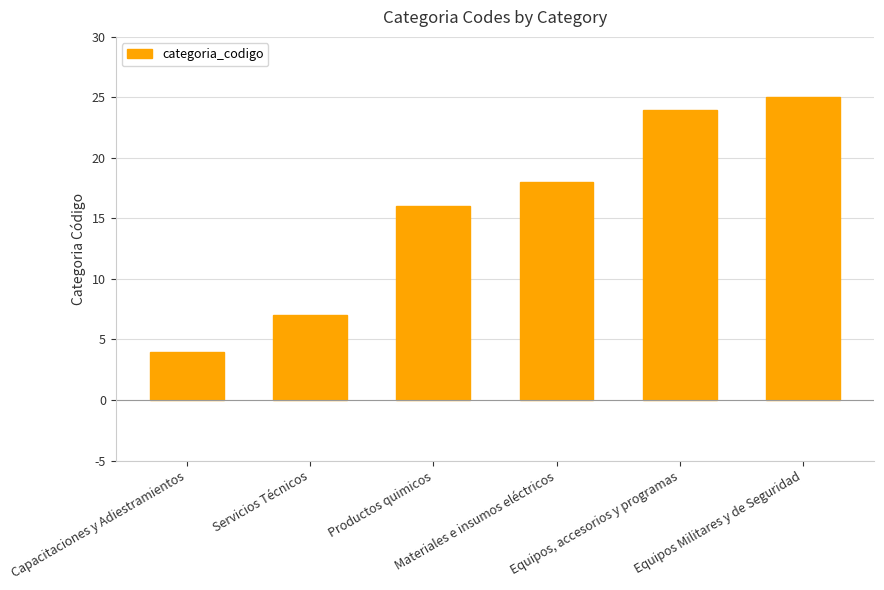

Is it true that the value at Servicios Técnicos is 7?

True